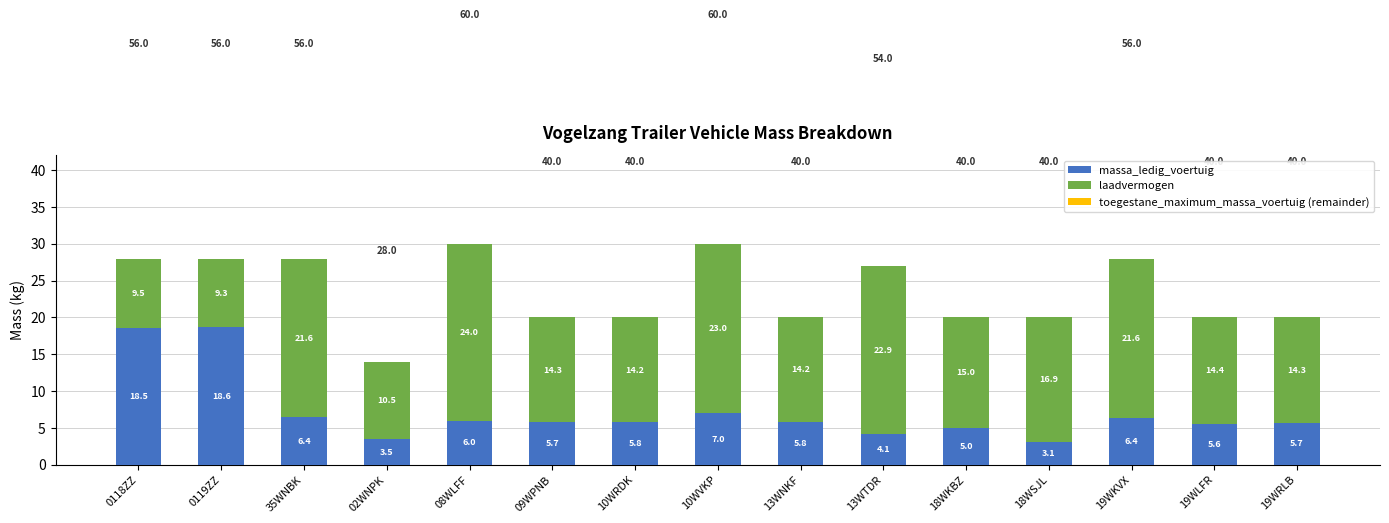

Does the chart contain any negative values?

No